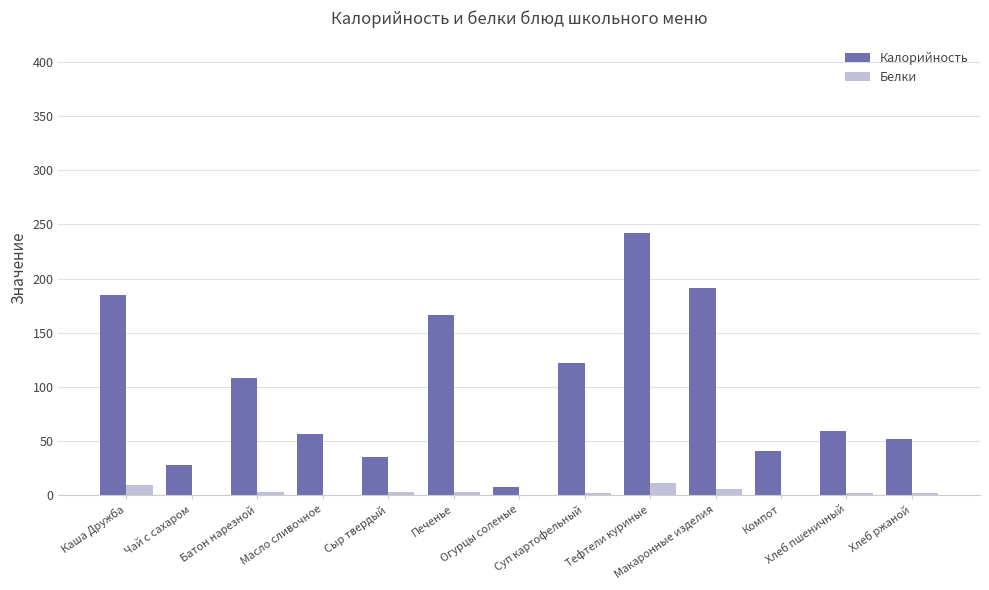

What is the sum of all Белки values?

42.3